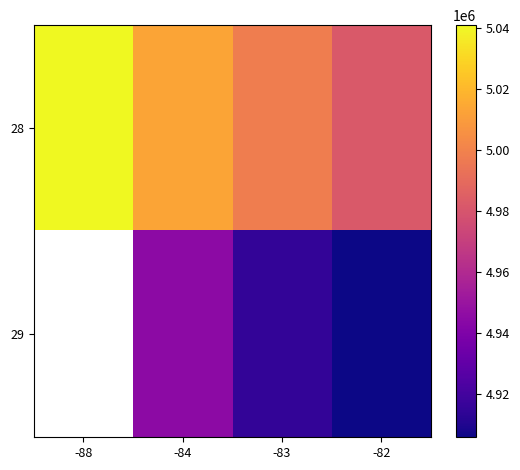

What is the smallest value displayed?

4905919.5